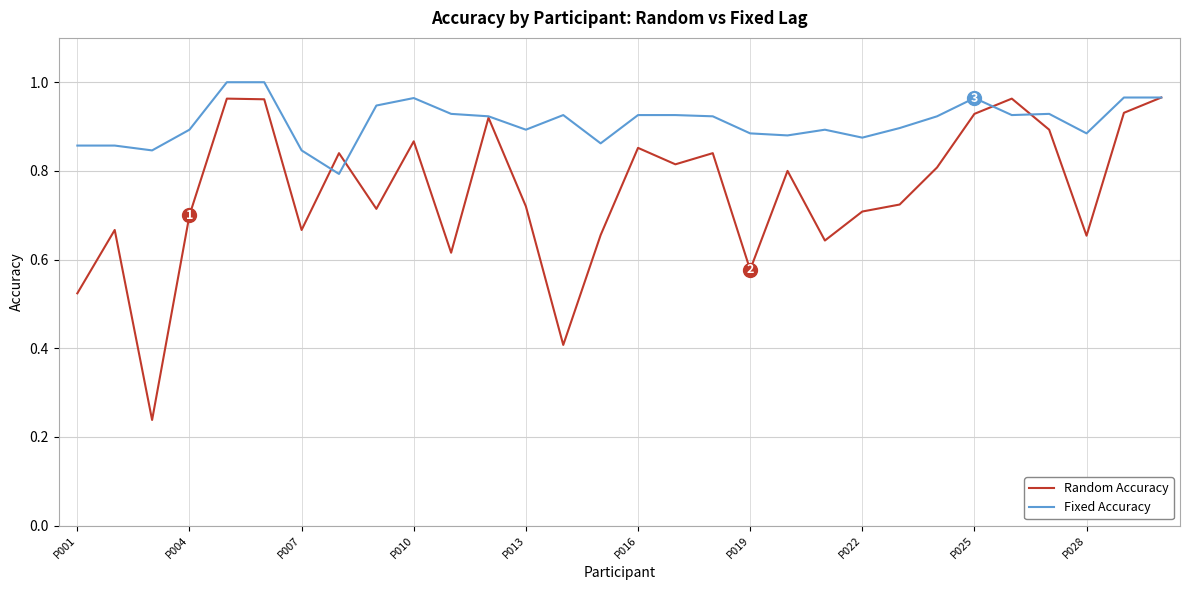

Which series has the largest total across all categories?

Fixed Accuracy